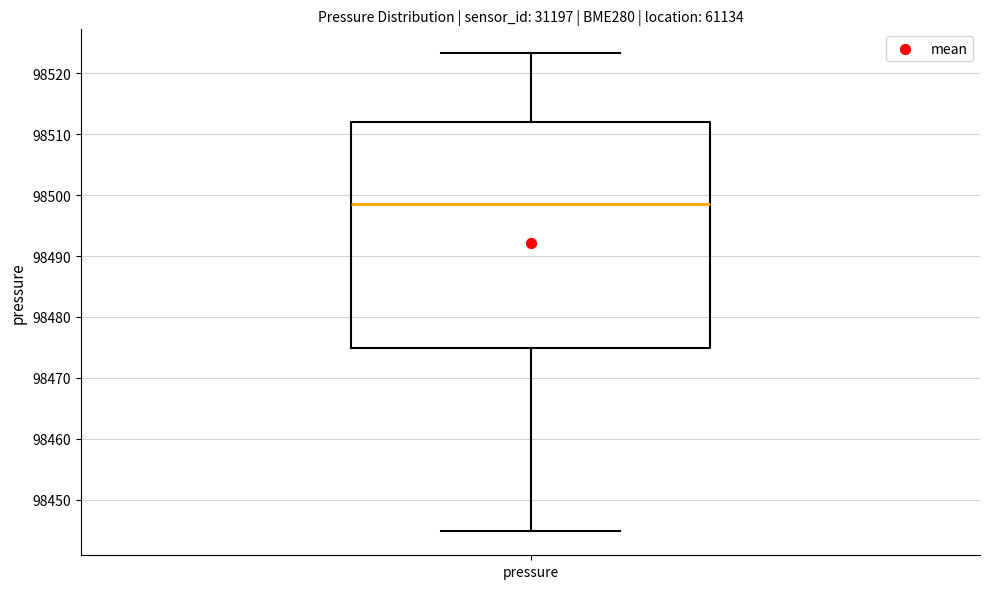

Where does the lower whisker of the box for pressure end on the y-axis? The values are not printed on the chart, so give them approximately, as read against the axis.

98445